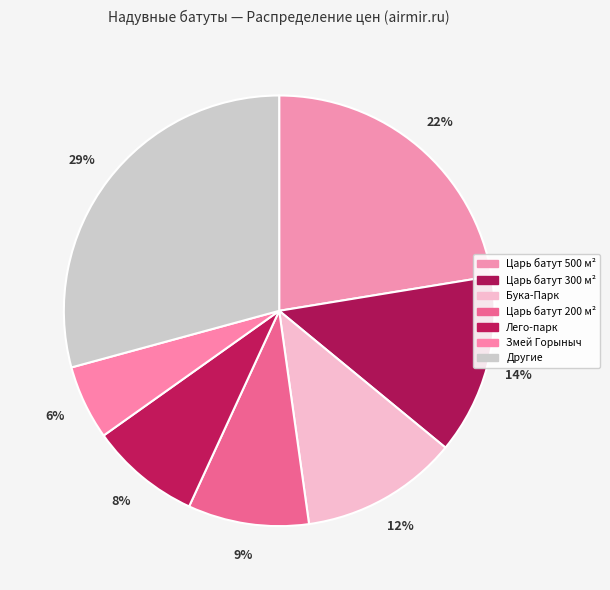

Rank the categories by value from highest to lowest.

Другие, Царь батут 500 м², Царь батут 300 м², Бука-Парк, Царь батут 200 м², Лего-парк, Змей Горыныч